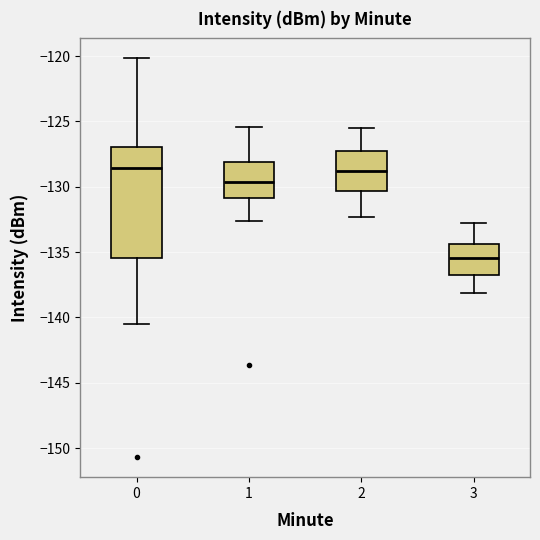

Where is the upper edge of the box at x = 1 on the y-axis? The values are not printed on the chart, so give them approximately, as read against the axis.

-128.0